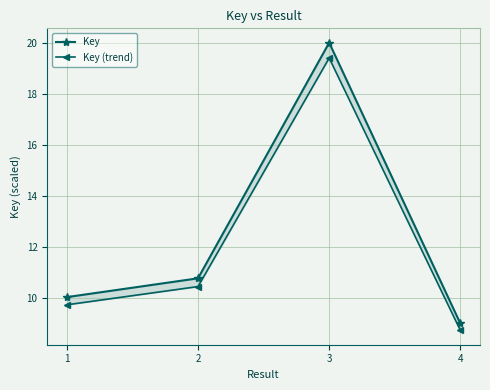

What is the spread (max minus min) of values at 1?

0.3